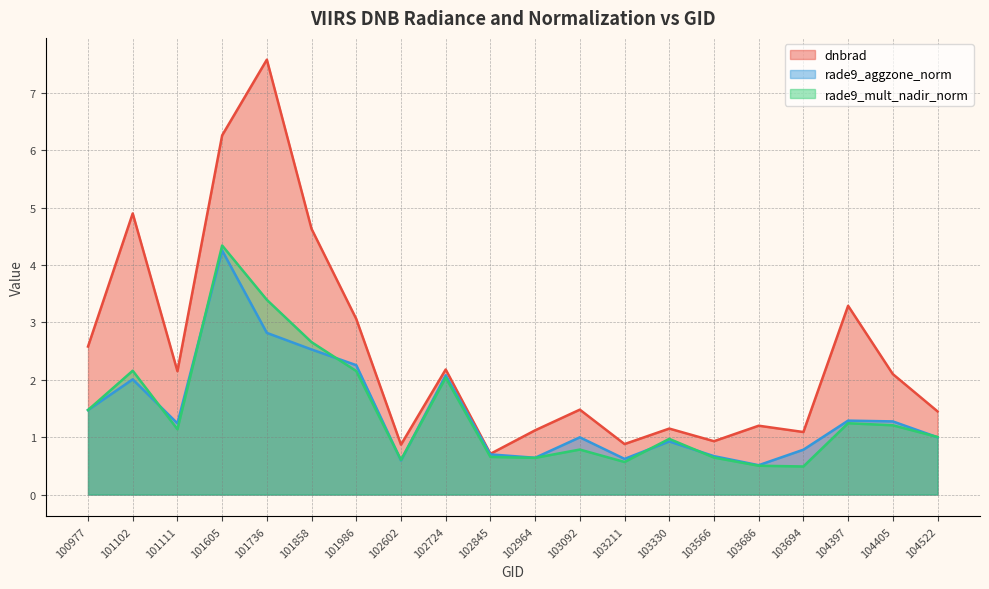

How many distinct data groups are displayed?

3